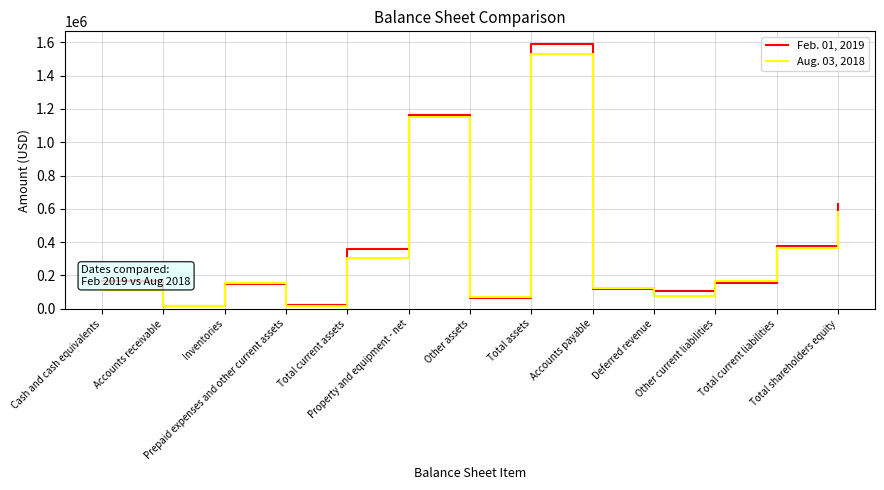

What is the sum of the Aug. 03, 2018 values at Inventories and Prepaid expenses and other current assets?

172600